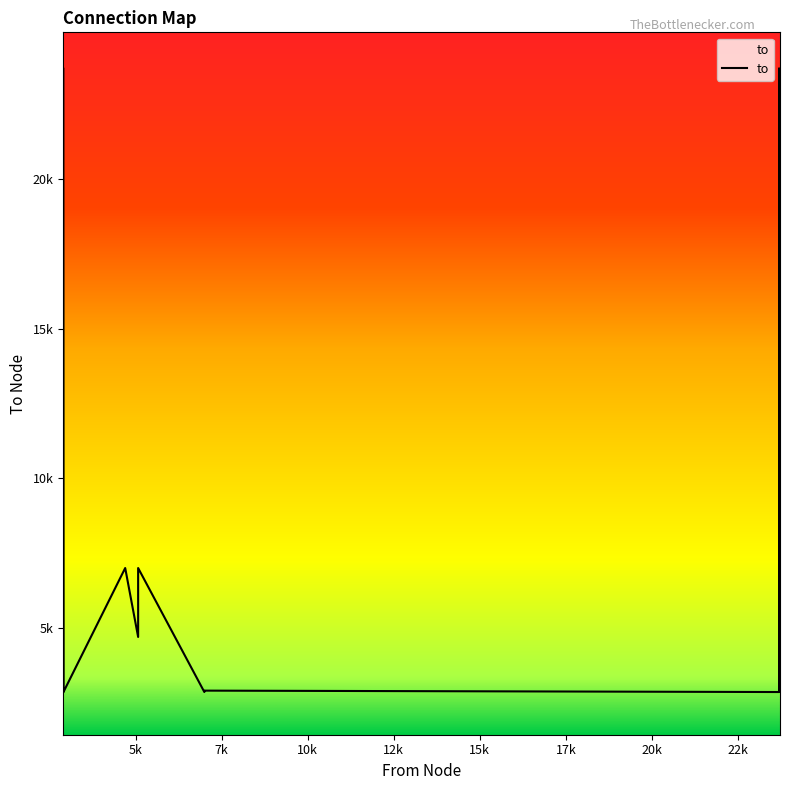

The chart shows a value of 6995 at 23696. True or false?

True